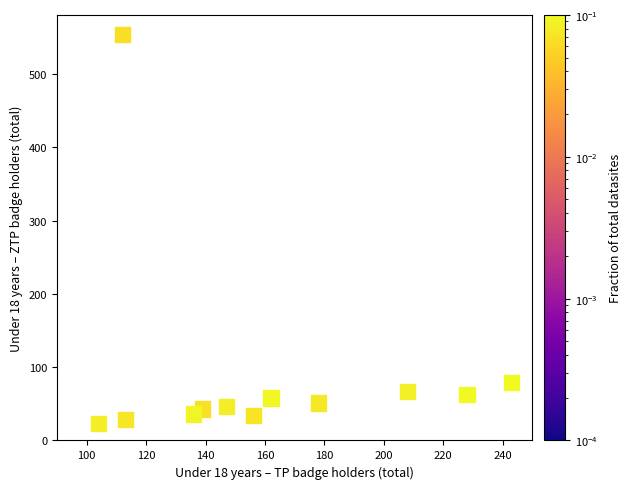

What is the average X value?

160